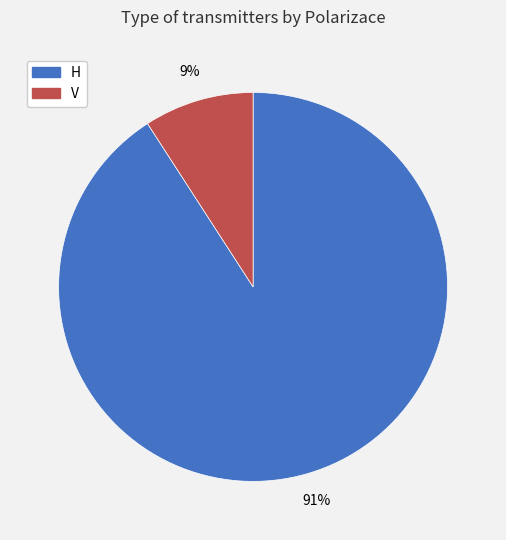

Between H and V, which is larger?

H